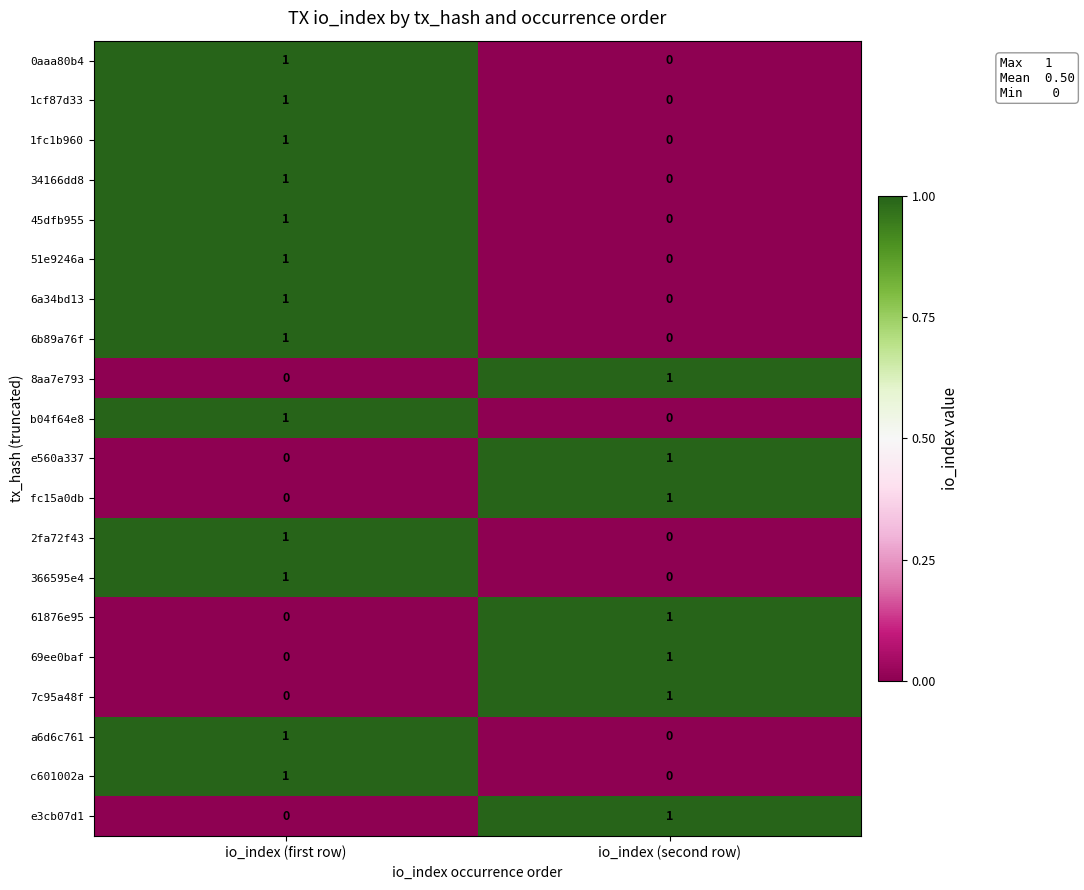

At which category is the sum across all series the highest?

io_index (first row)